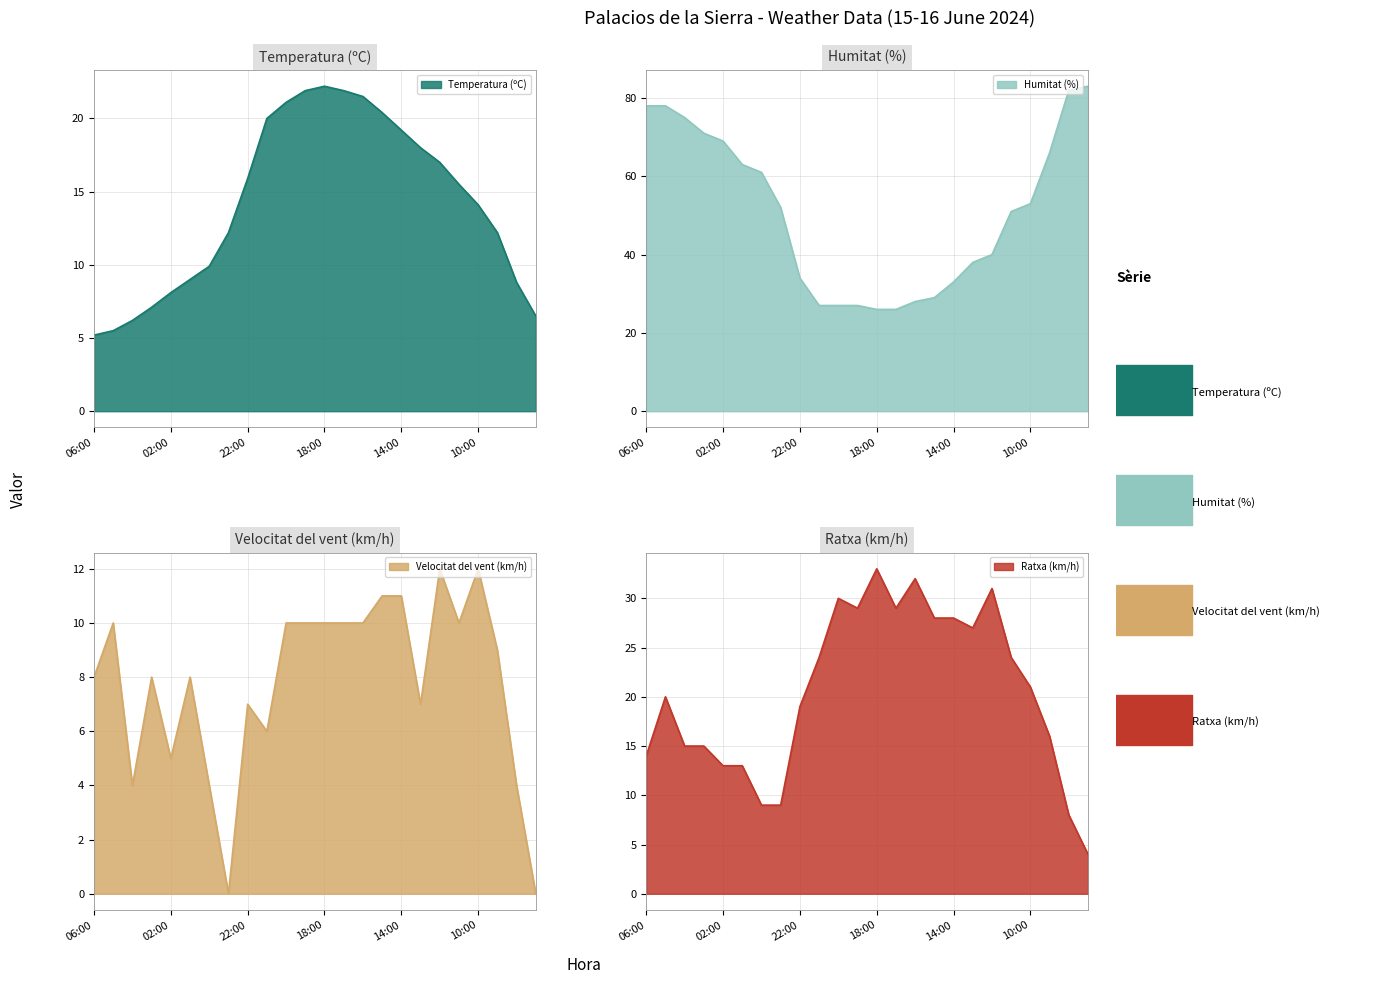

What is the total value across all series at 07:00?

93.5